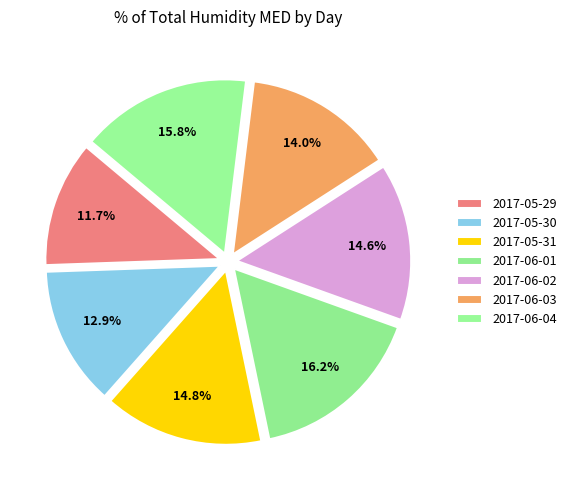

What percentage is NOT represented by 2017-05-29?

88.3%